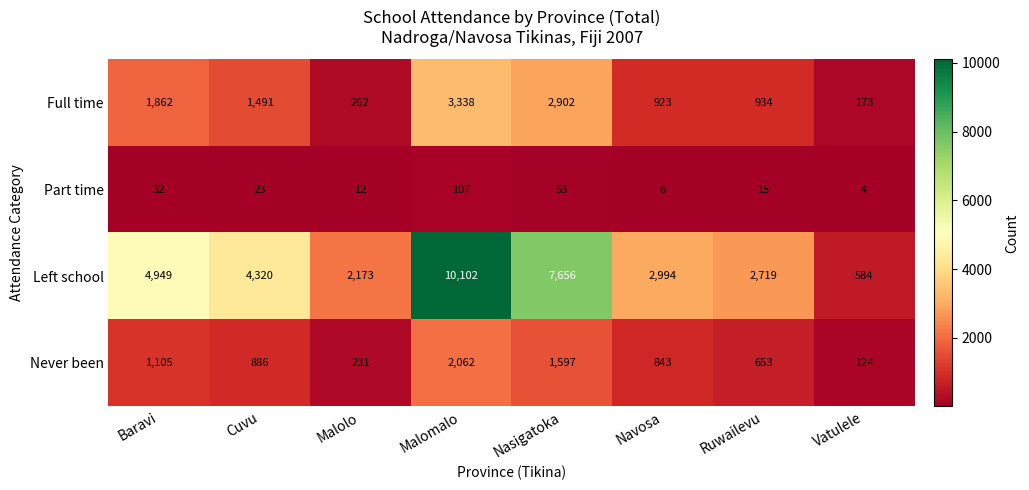

What is the total value across all series at Ruwailevu?

4321